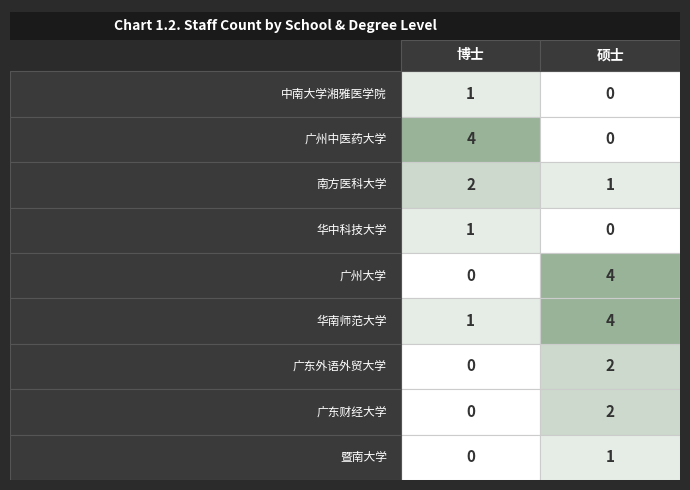

Which series has the largest range (max minus min)?

硕士